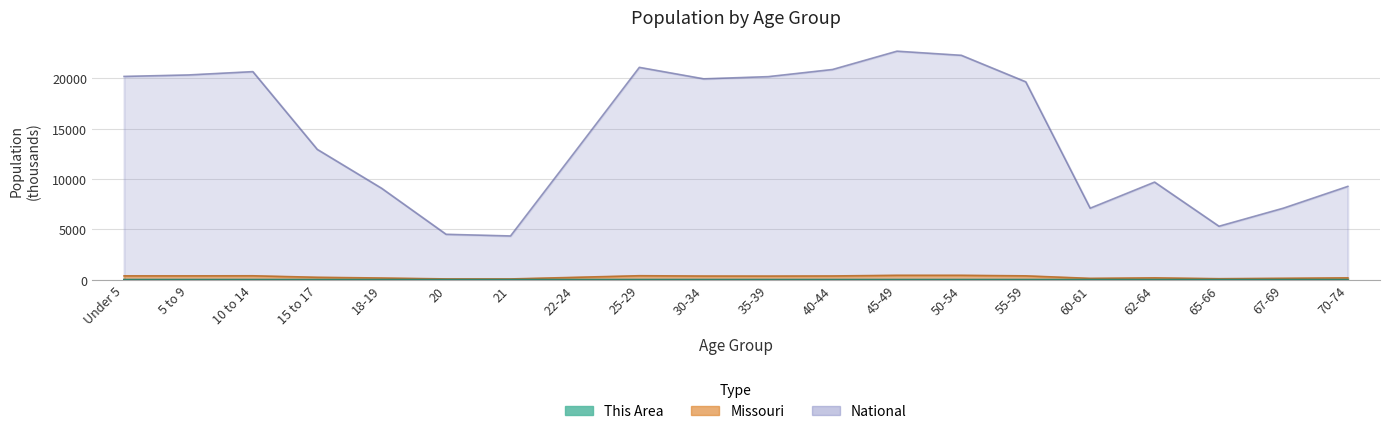

What is the smallest value displayed?

0.6